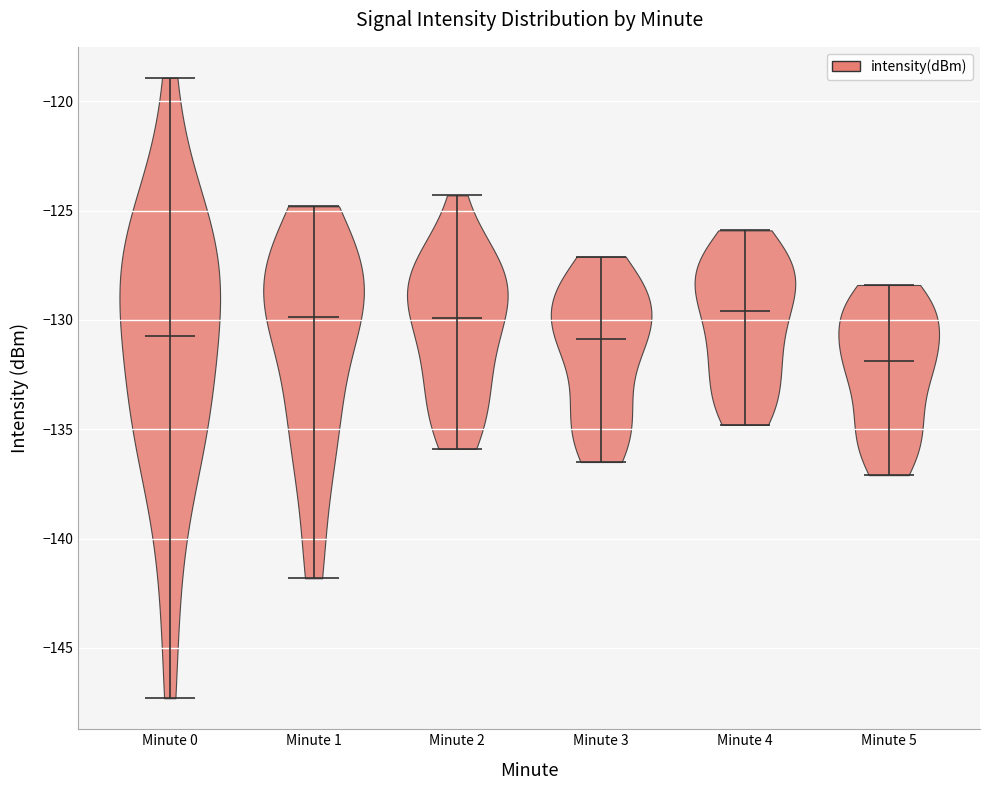

Reading left to right, read every violin against the y-axis: where its median line is, and the lowest and highest points it reaches. The values are not printed on the chart, so give them approximately, as read against the axis.

Minute 0: median line -130.5, lowest point -147.5, highest point -119.0
Minute 1: median line -130.0, lowest point -142.0, highest point -125.0
Minute 2: median line -130.0, lowest point -136.0, highest point -124.5
Minute 3: median line -131.0, lowest point -136.5, highest point -127.0
Minute 4: median line -129.5, lowest point -135.0, highest point -126.0
Minute 5: median line -132.0, lowest point -137.0, highest point -128.5